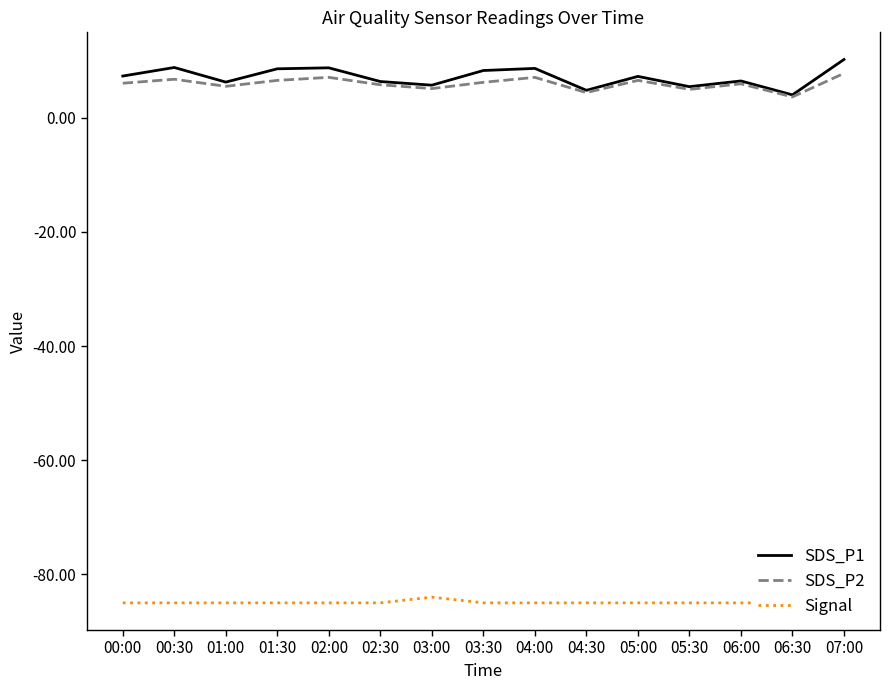

True or false: Signal and SDS_P2 cross at least once.

False